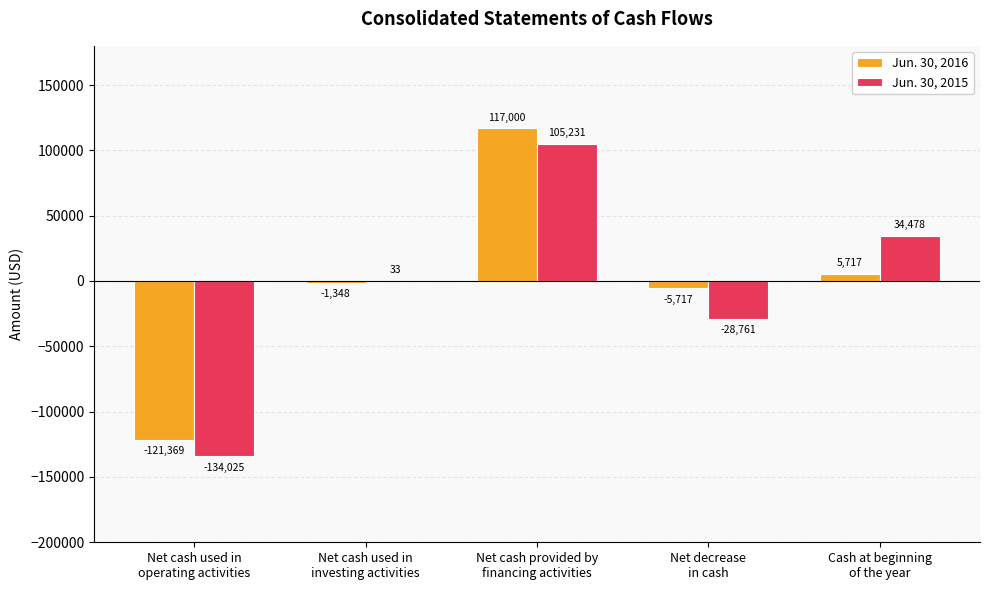

How many values in Jun. 30, 2015 are above zero?

3